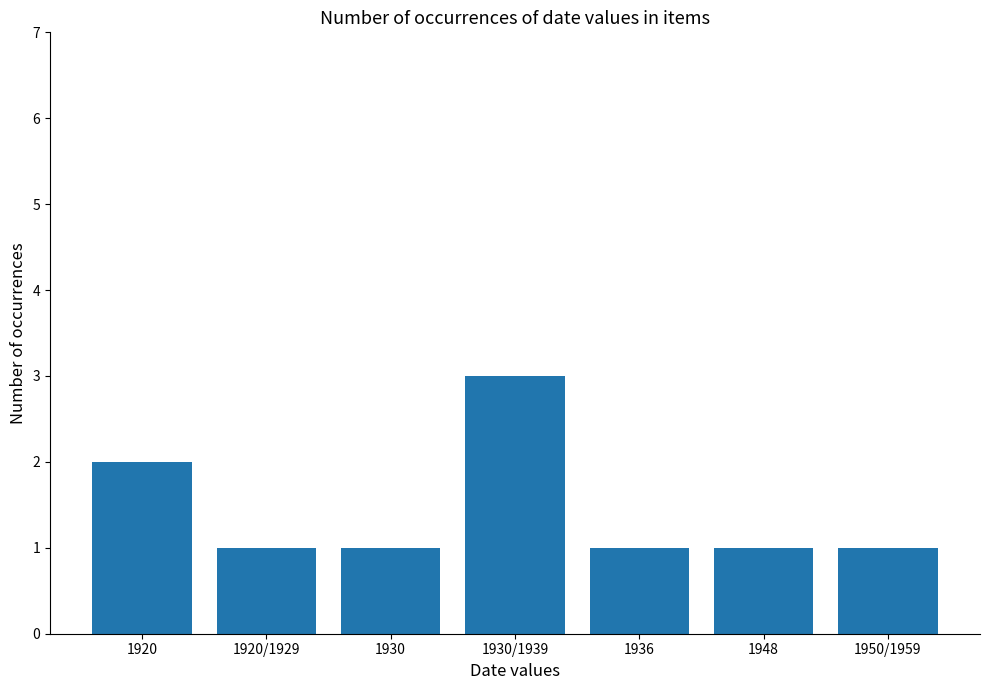

What is the sum of the values at 1920 and 1936?

3